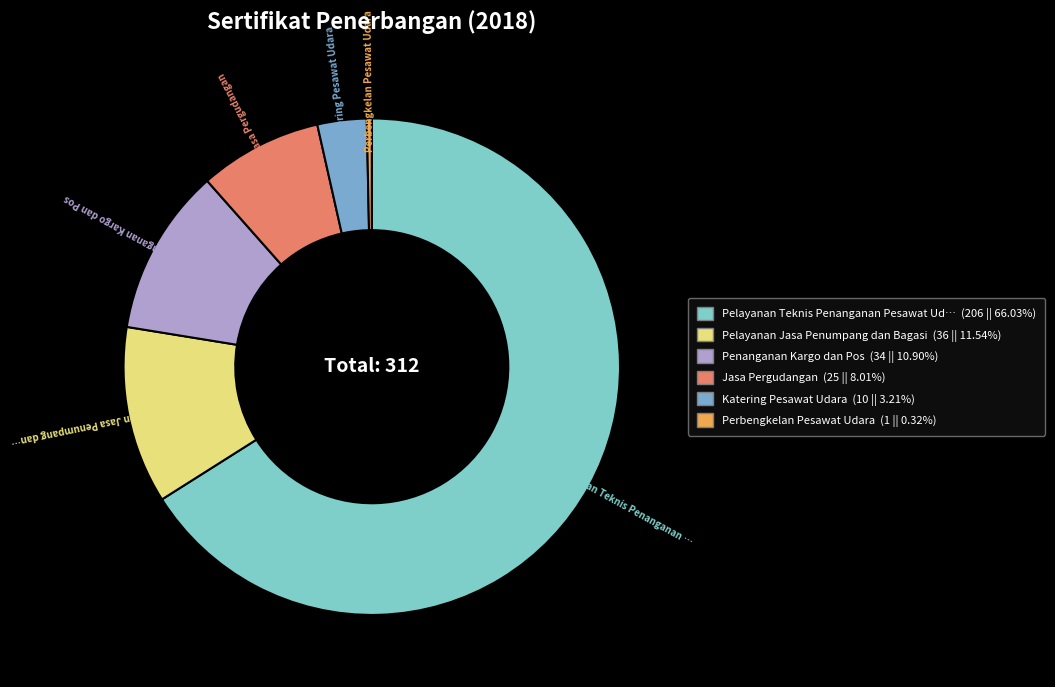

Which category has the smallest portion of the pie?

Perbengkelan Pesawat Udara